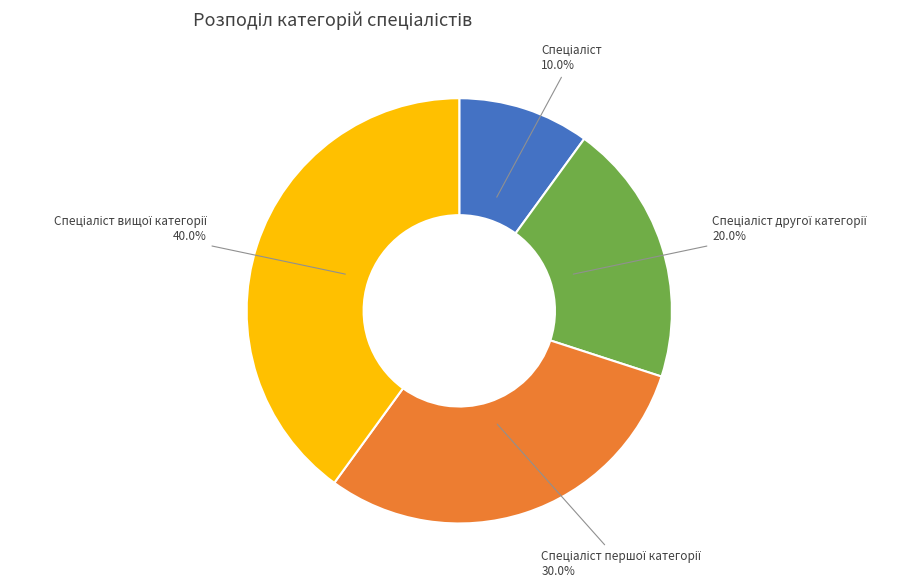

Does any single category account for the majority?

No